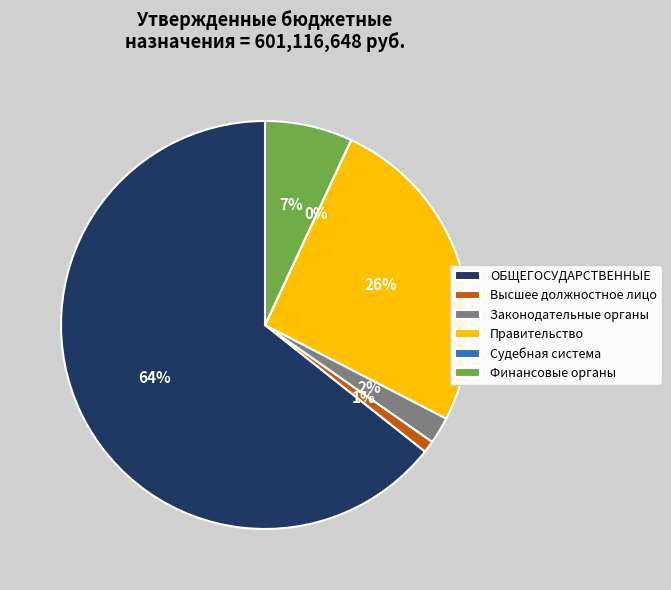

Is there a majority slice in this chart?

Yes